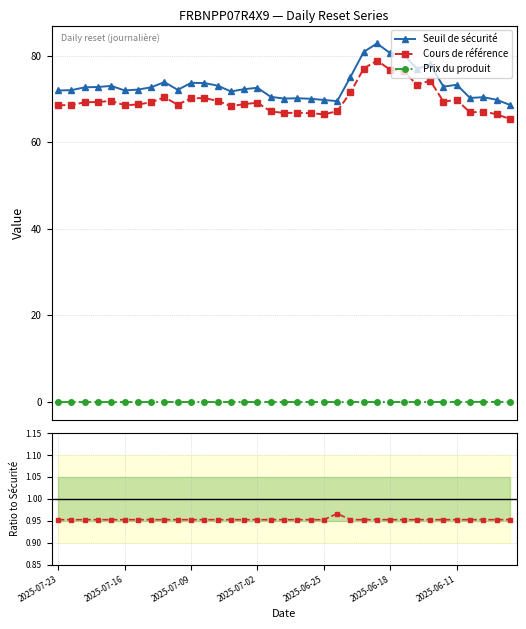

Which series has the widest spread of values?

Seuil de sécurité